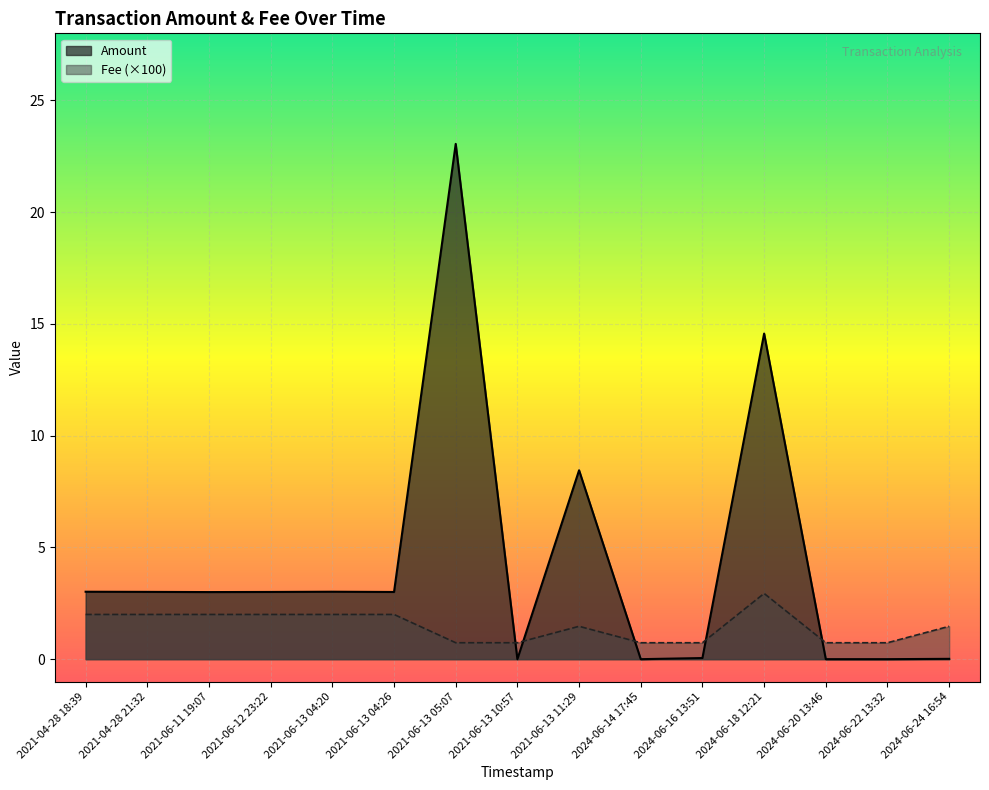

At 2024-06-24 16:54, list the series in order from smallest to largest.

Amount, Fee (×100)